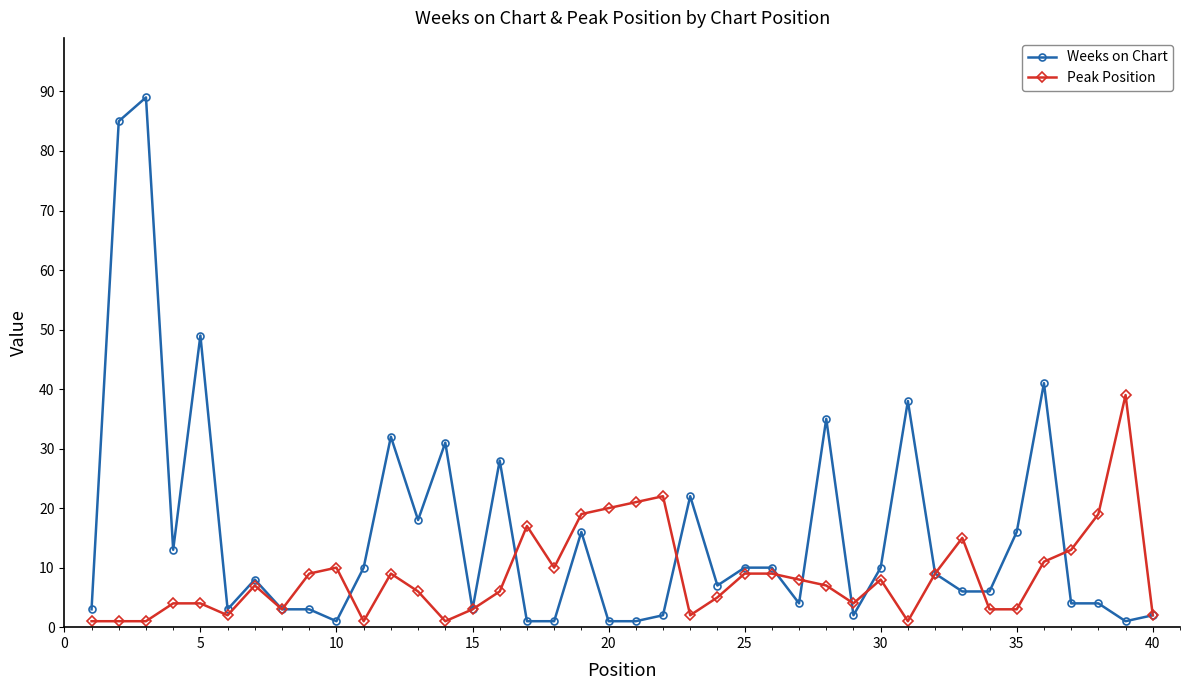

True or false: Peak Position has more than 1 points higher than both neighbors.

True